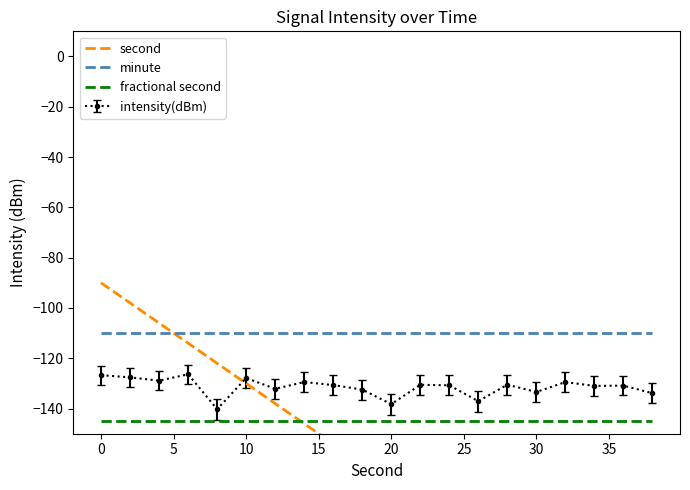

What is the value of the second point at the 1st from the left?

-90